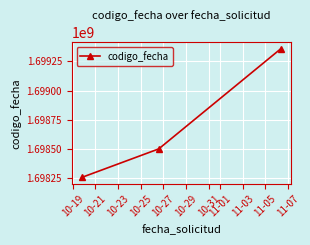

Count the number of categories in the chart.

3